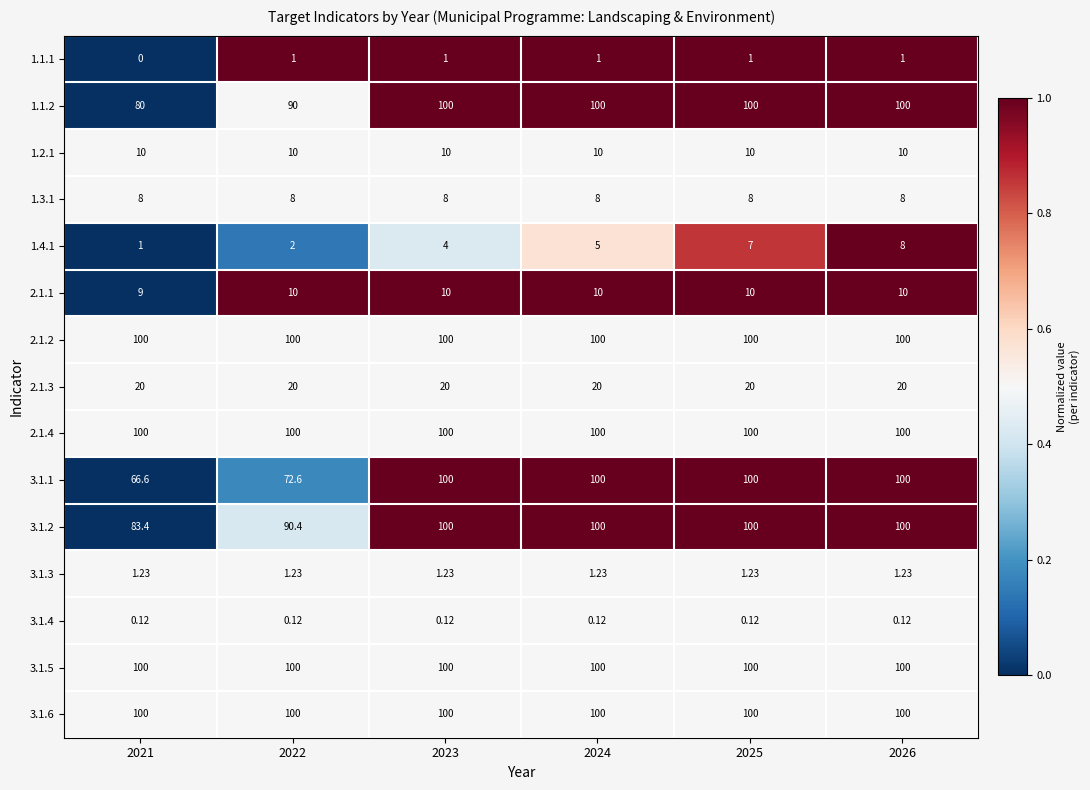

What is the spread (max minus min) of values at 2025?

99.9